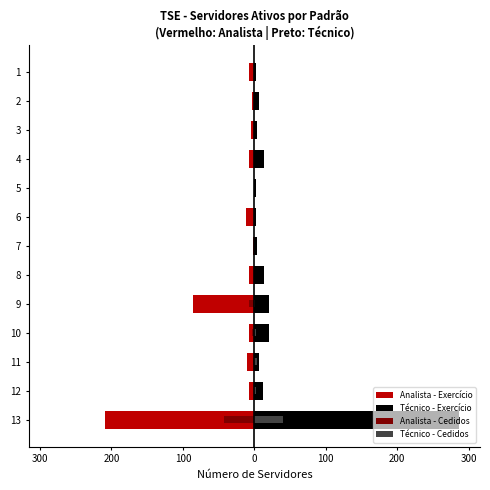

How many distinct data groups are displayed?

4